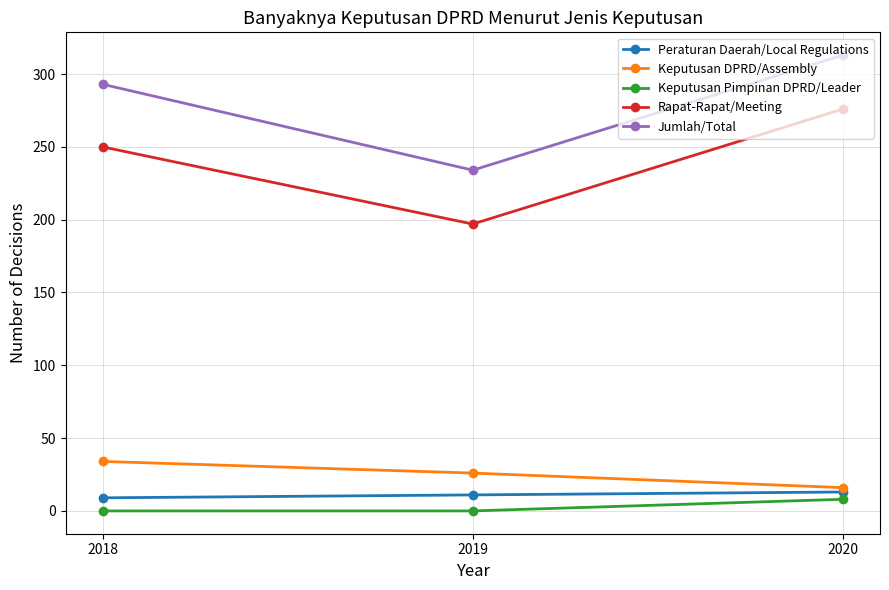

Read the Peraturan Daerah/Local Regulations value at 2018.

9